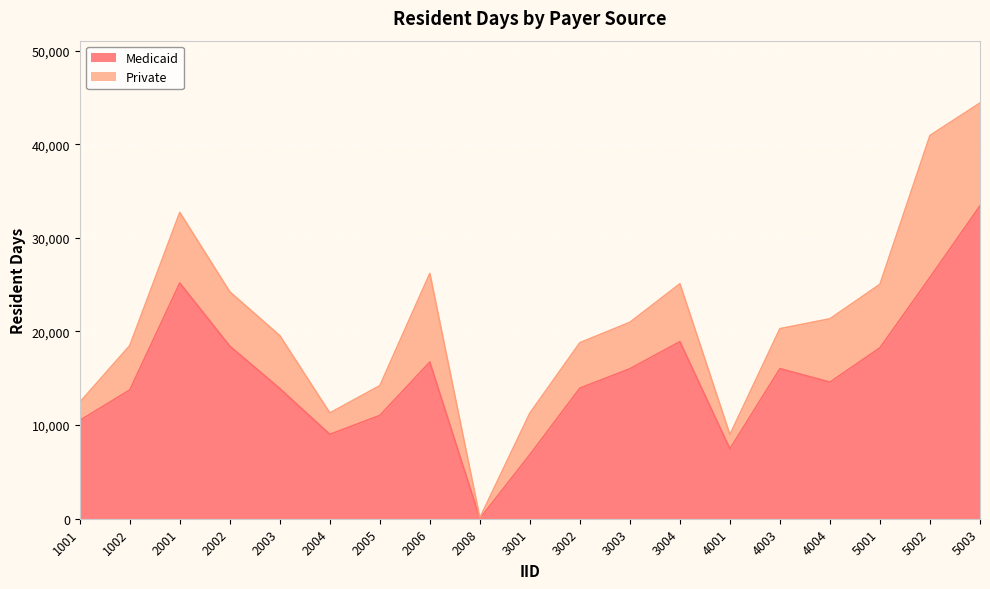

What is the sum of the values at 1002 and 5002?

39532